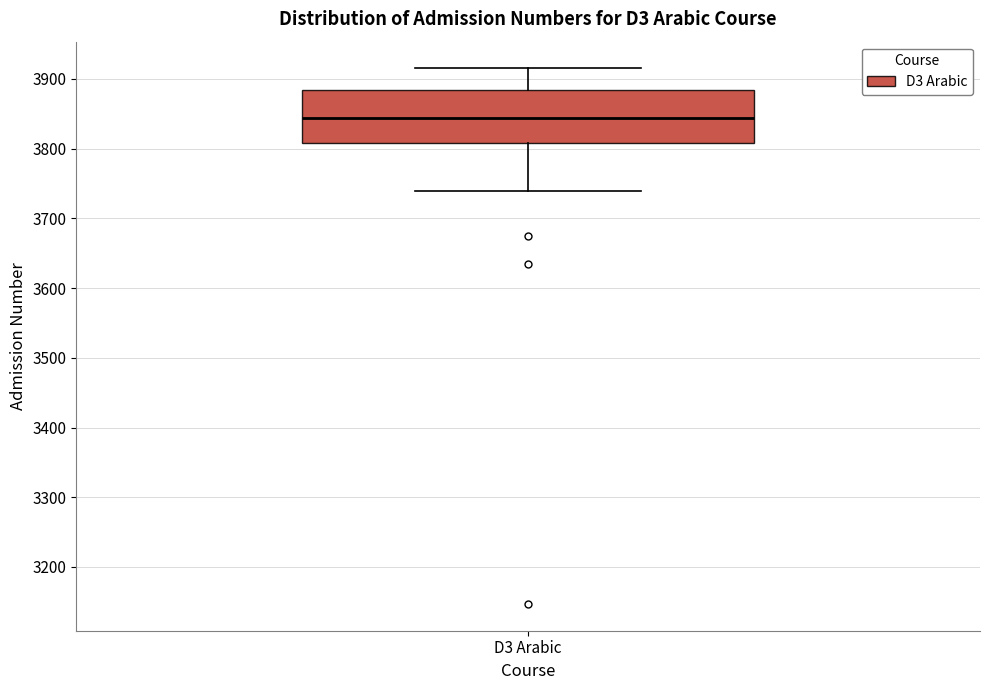

Where is the upper edge of the box for D3 Arabic on the y-axis? The values are not printed on the chart, so give them approximately, as read against the axis.

3880